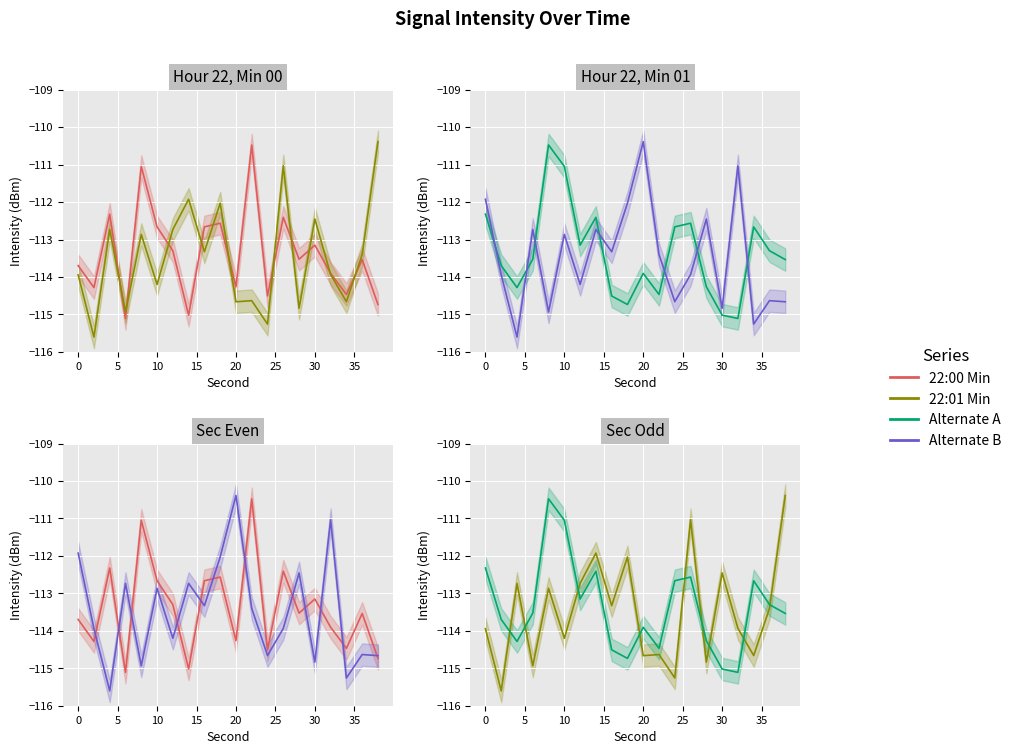

Count the number of data series in this chart.

4